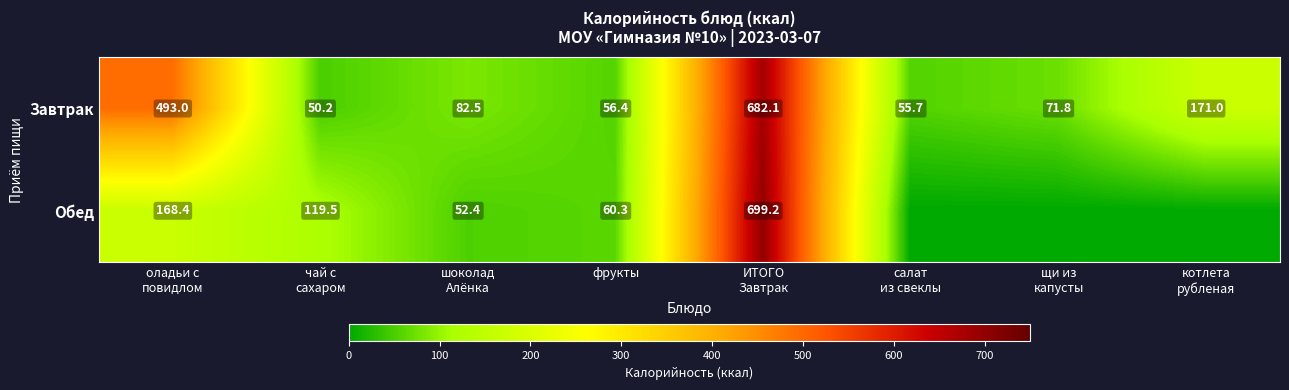

At how many categories does at least one series exceed 407?

2